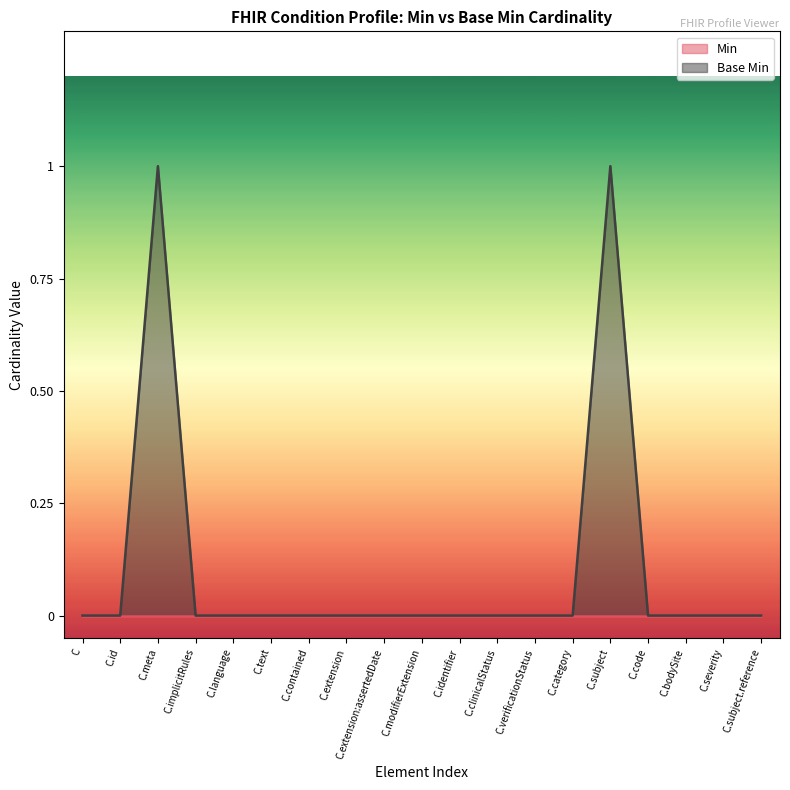

How many values are between 0 and 1?

19